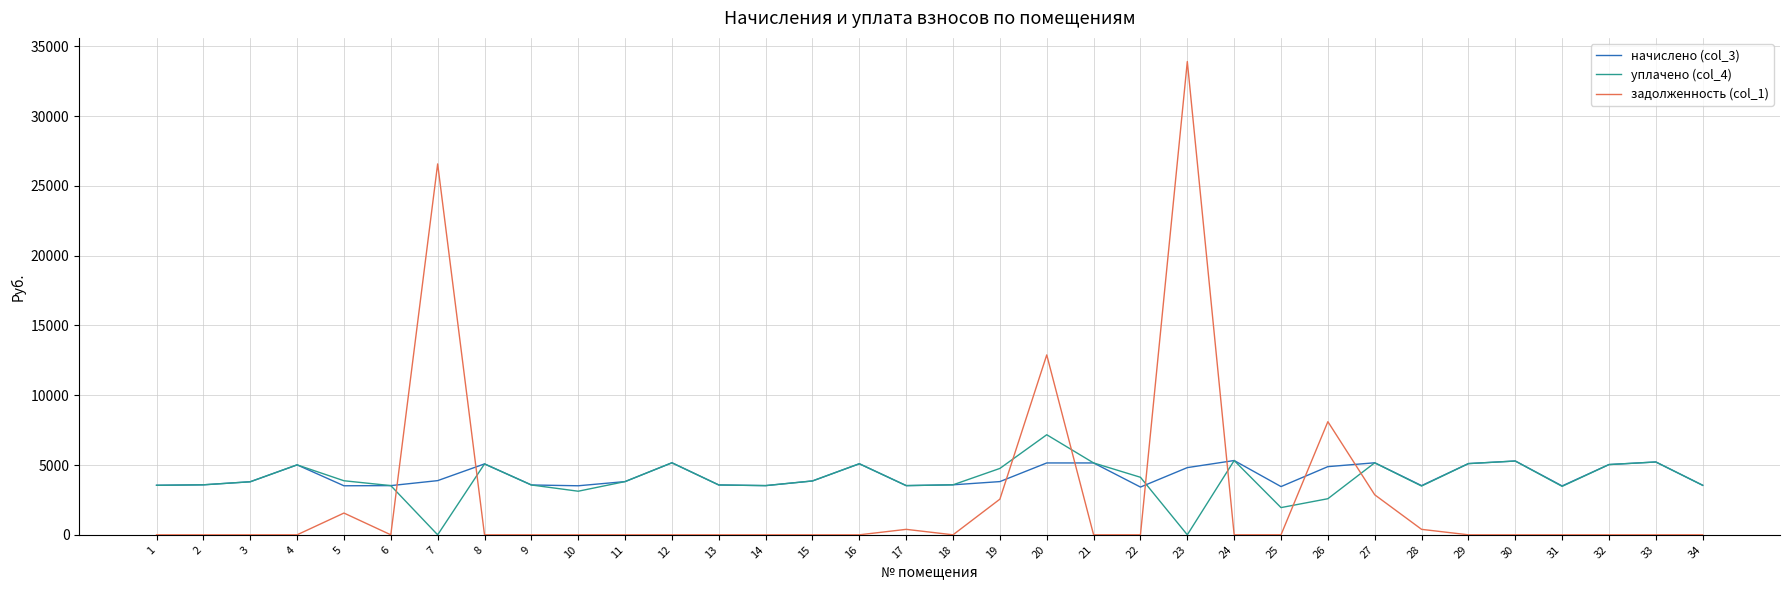

List the series in order of their overall mean, lowest first.

задолженность (col_1), уплачено (col_4), начислено (col_3)